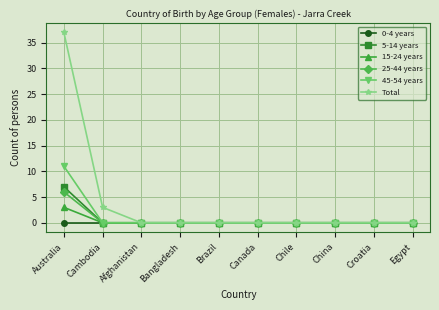

Which series has the widest spread of values?

Total